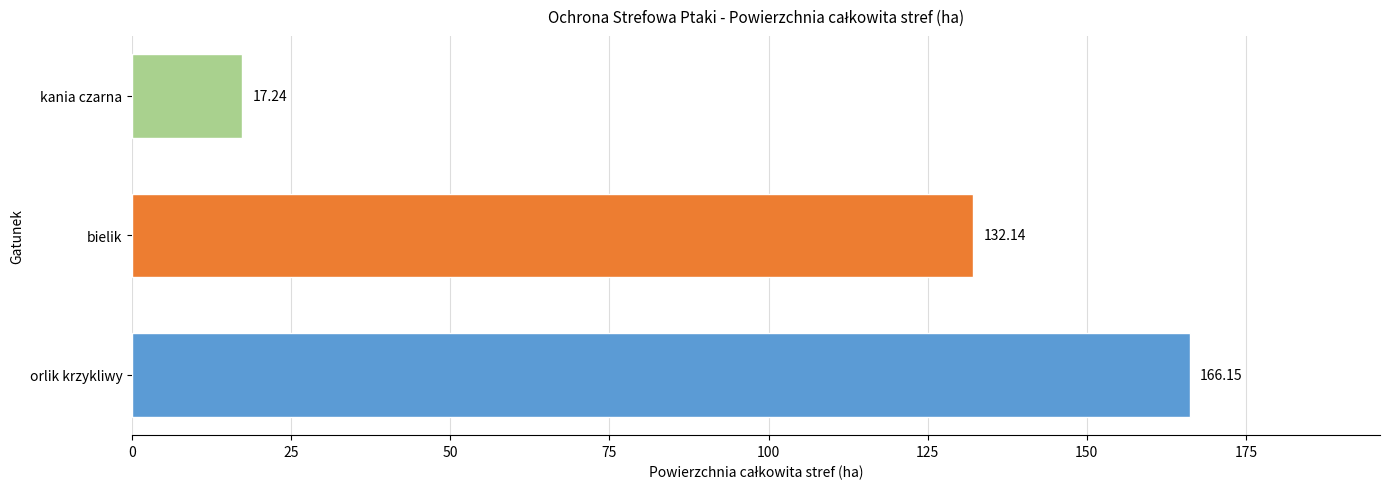

At which category does the chart reach its peak across all series?

orlik krzykliwy